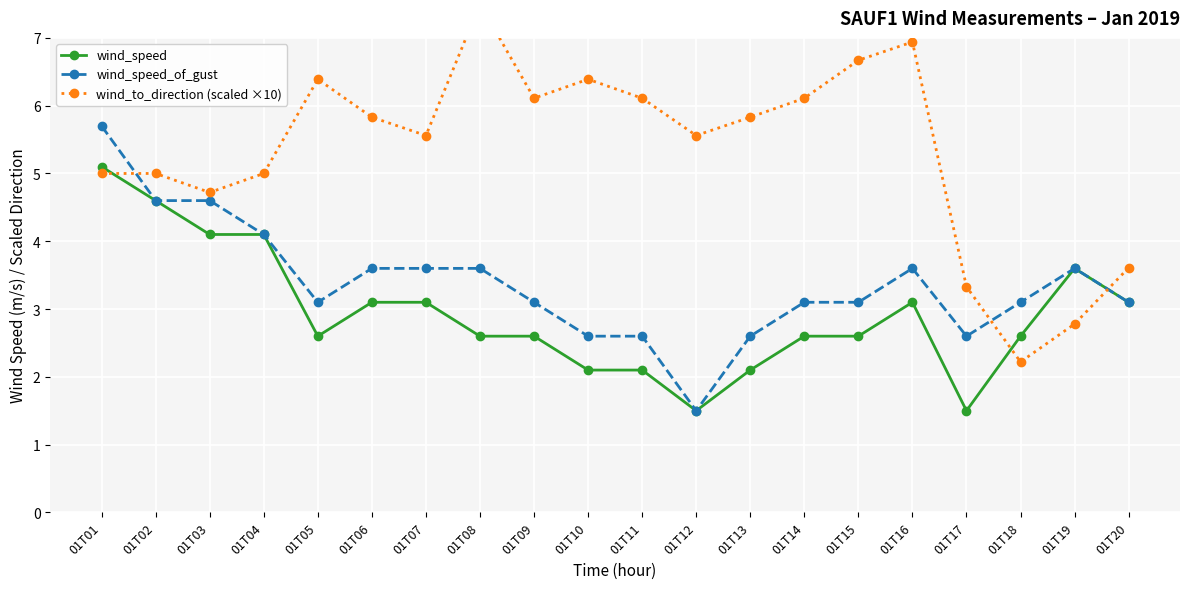

Where is wind_speed nearest to the value 3?

01T06